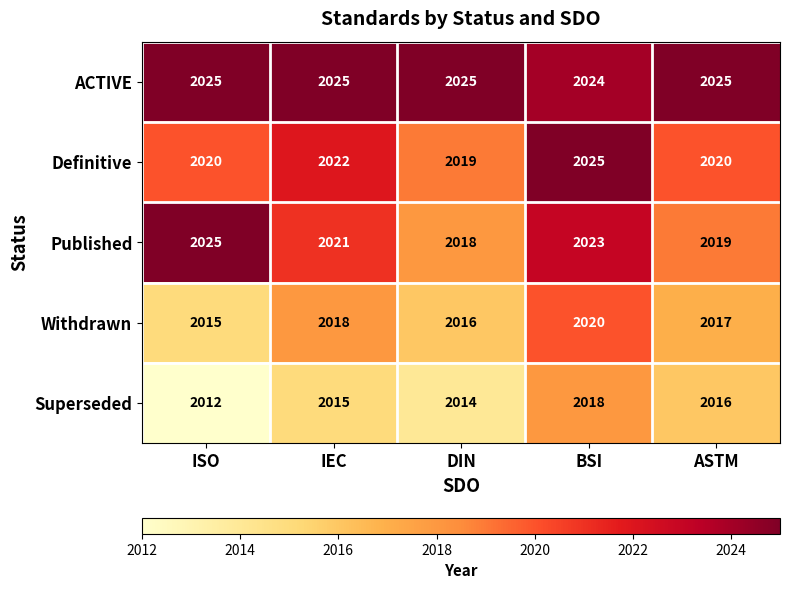

Which series has the largest range (max minus min)?

Published